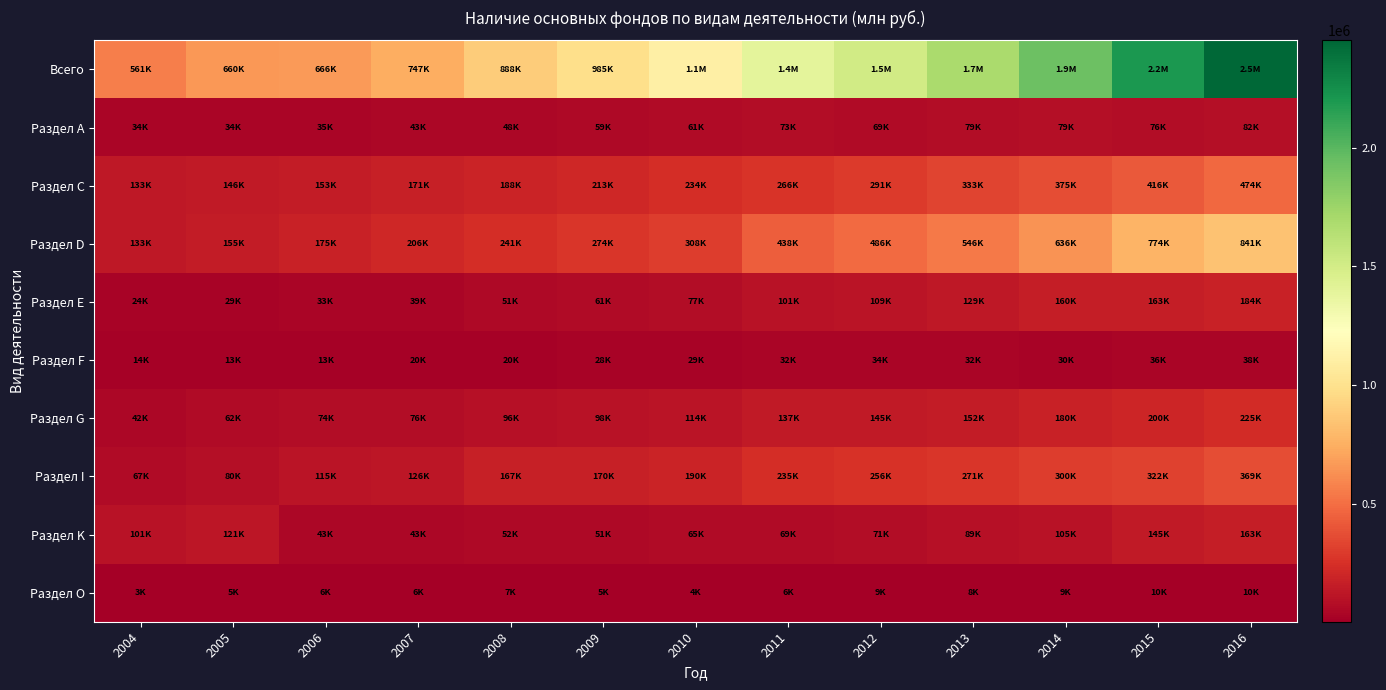

At which category does the chart reach its minimum across all series?

2004